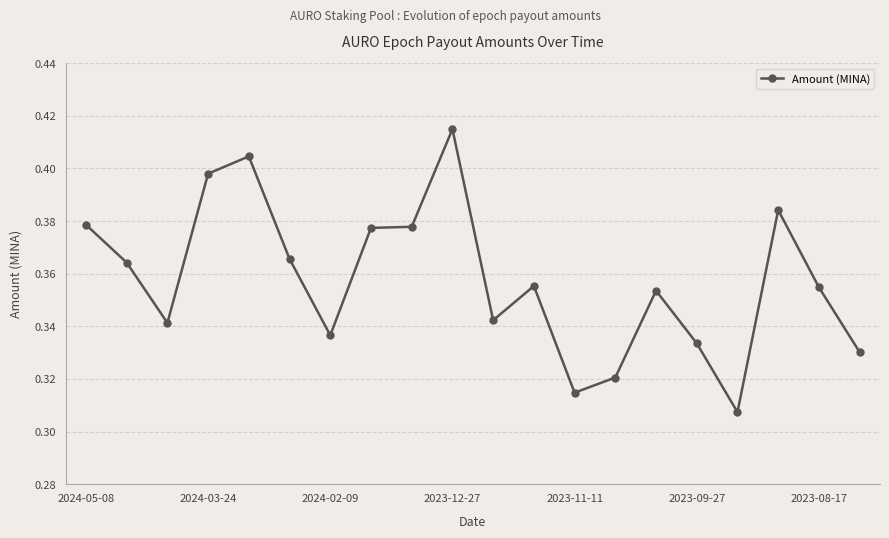

What is the sum of all values?

7.2